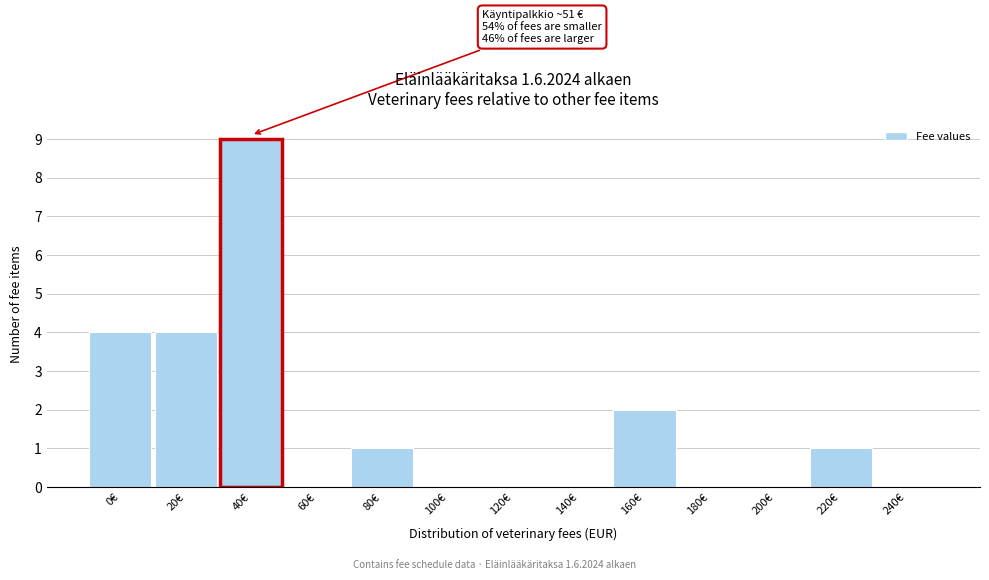

Reading right to left, transcribe all the data shown in this chart.

240€=0	220€=1	200€=0	180€=0	160€=2	140€=0	120€=0	100€=0	80€=1	60€=0	40€=9	20€=4	0€=4